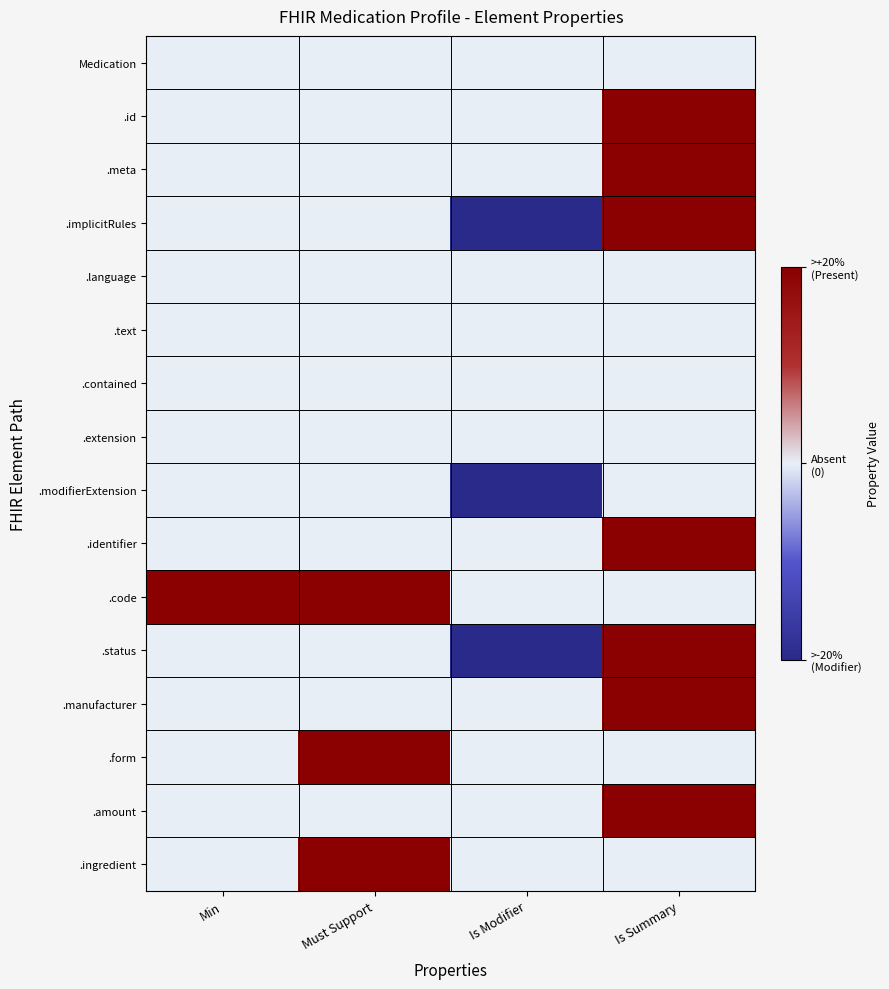

At Must Support, list the series in order from smallest to largest.

Medication, .id, .meta, .implicitRules, .language, .text, .contained, .extension, .modifierExtension, .identifier, .status, .manufacturer, .amount, .code, .form, .ingredient